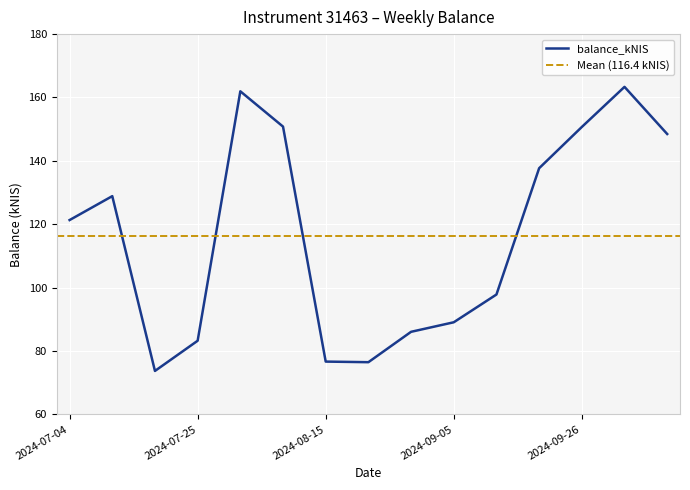

What position from the left is 2024-08-29?

9